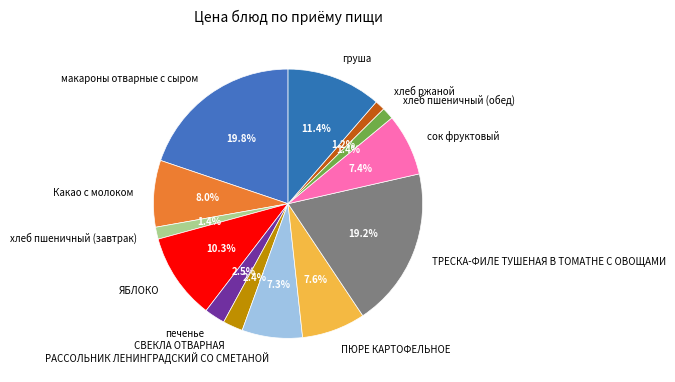

Which slice is the largest?

макароны отварные с сыром